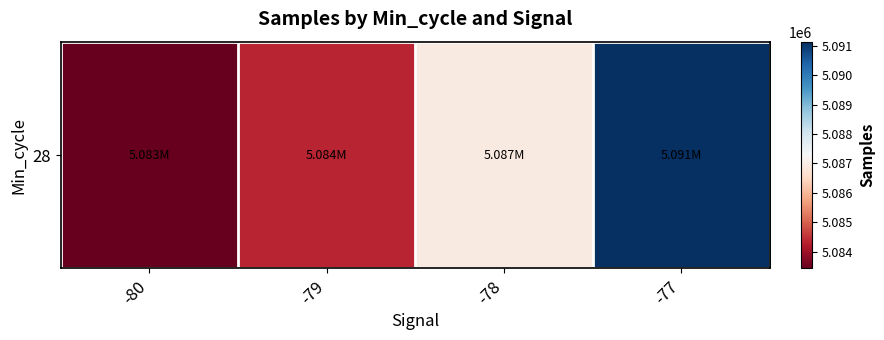

List the labels in order of value, smallest first.

-80, -79, -78, -77